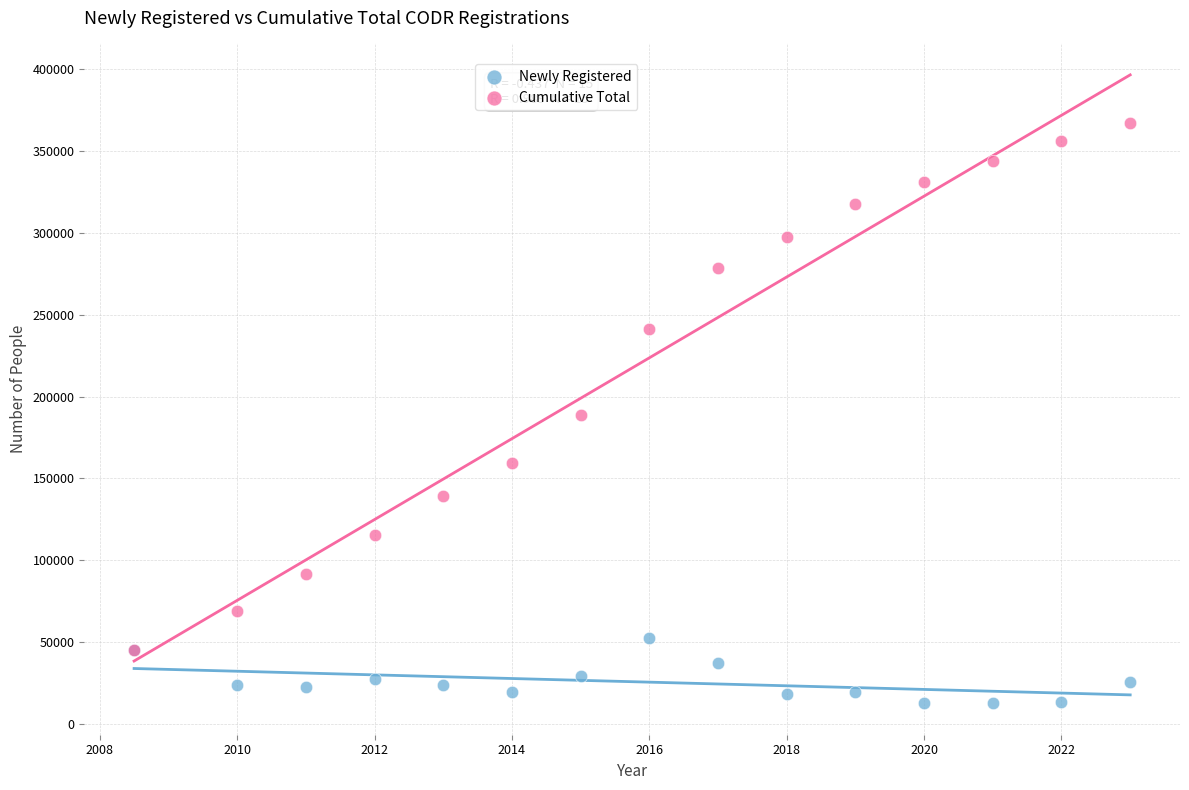

Which series reaches the minimum Y coordinate?

Newly Registered